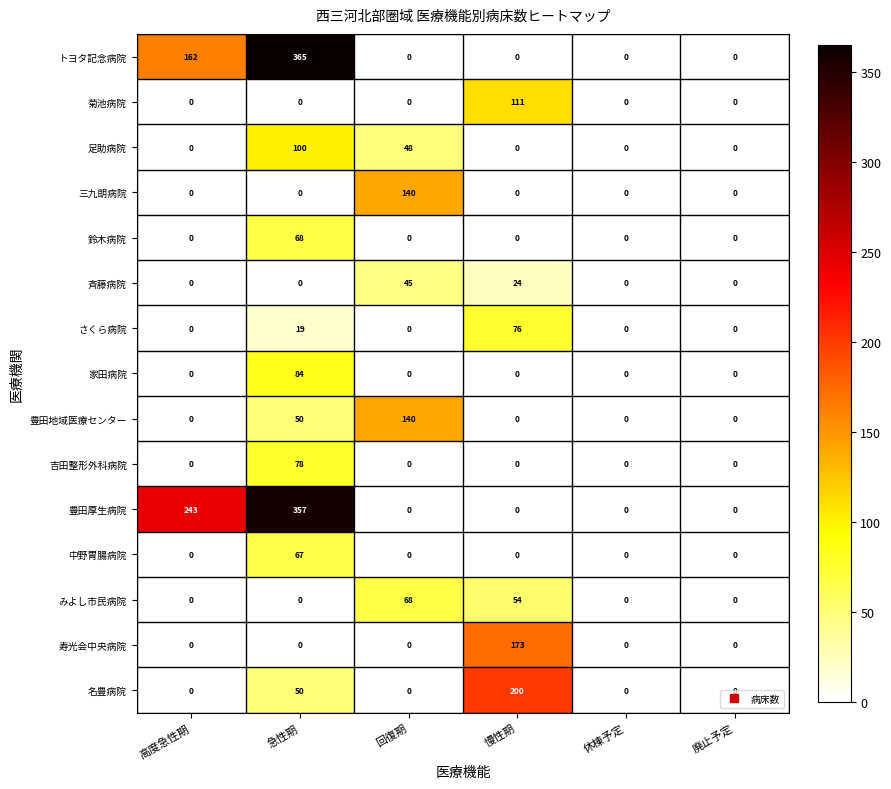

At how many categories does at least one series exceed 67?

4